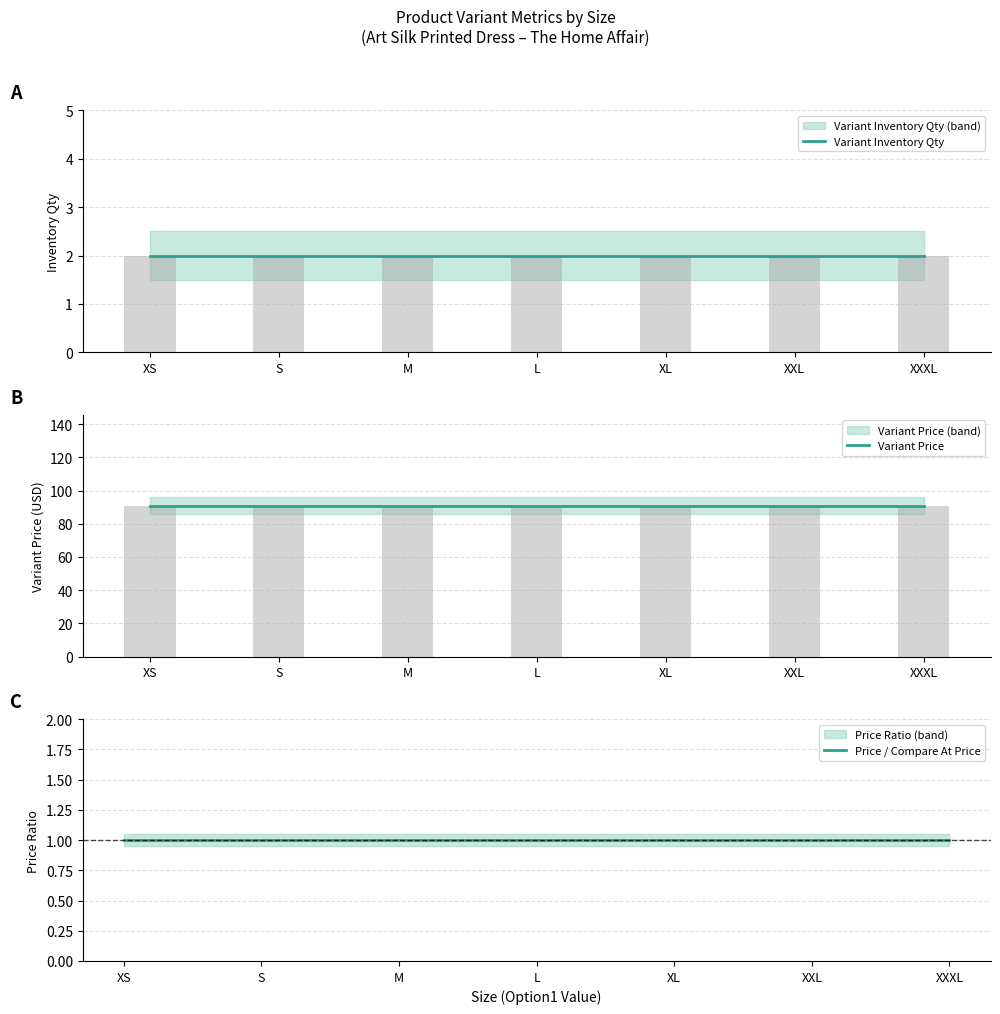

Which has a higher value, L or XXL?

L